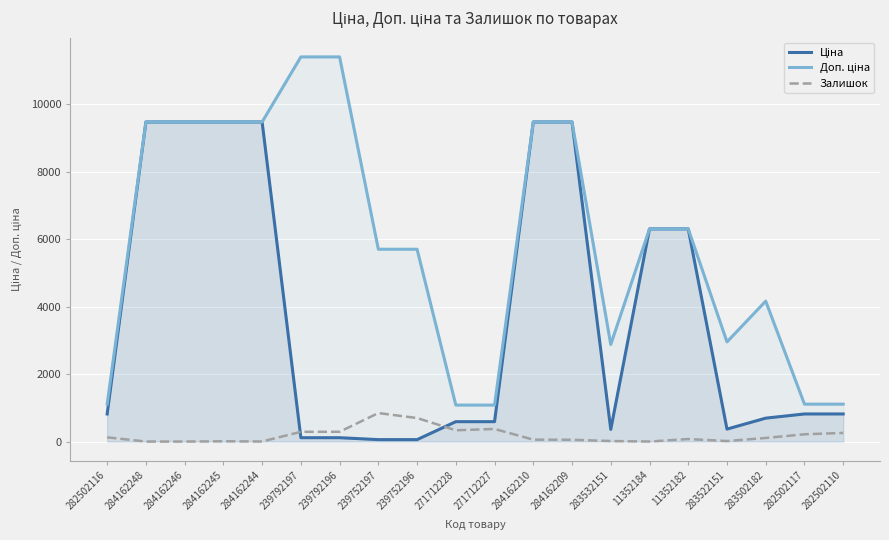

Reading left to right, extract all data points from this chart.

Ціна: 818.5	9480.1	9480.1	9480.1	9480.1	114.1	114.1	57.0	57.0	589.9	589.9	9480.1	9480.1	359.9	6308.8	6308.8	369.5	694.3	818.5	818.5
Доп. ціна: 1109.2	9480.1	9480.1	9480.1	9480.1	11410.0	11410.0	5705.0	5705.0	1081.7	1081.7	9480.1	9480.1	2878.8	6308.8	6308.8	2955.8	4165.6	1109.2	1109.2
Залишок: 125.0	0.0	0.0	8.0	2.0	289.0	290.0	845.0	698.0	334.0	374.0	56.0	53.0	15.0	1.0	74.0	15.0	106.0	215.0	256.0